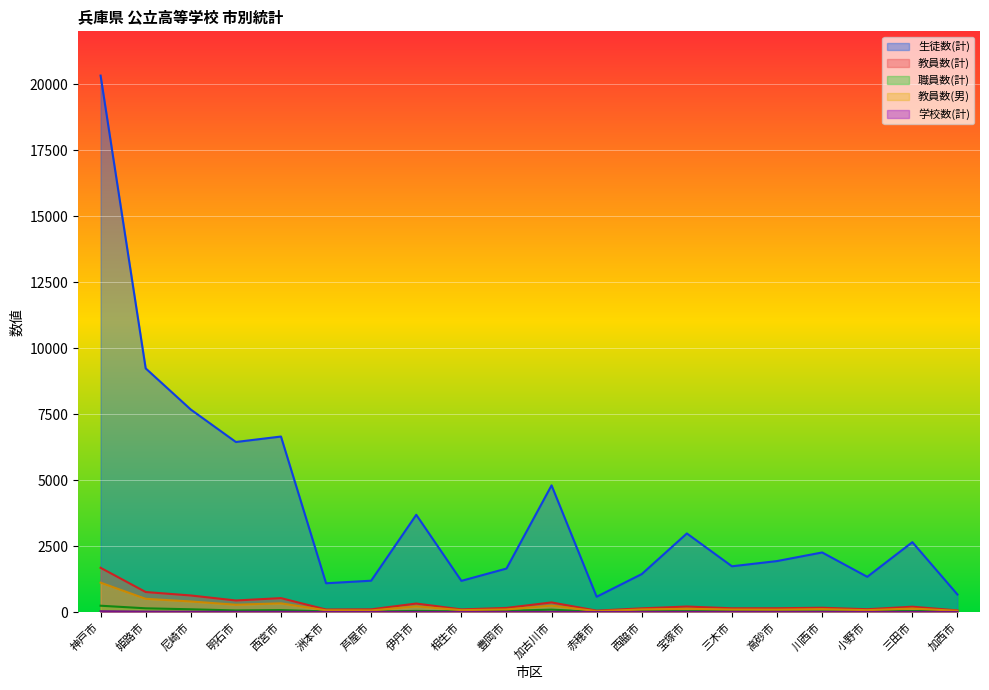

What are all the series names shown in the legend?

生徒数(計), 教員数(計), 職員数(計), 教員数(男), 学校数(計)